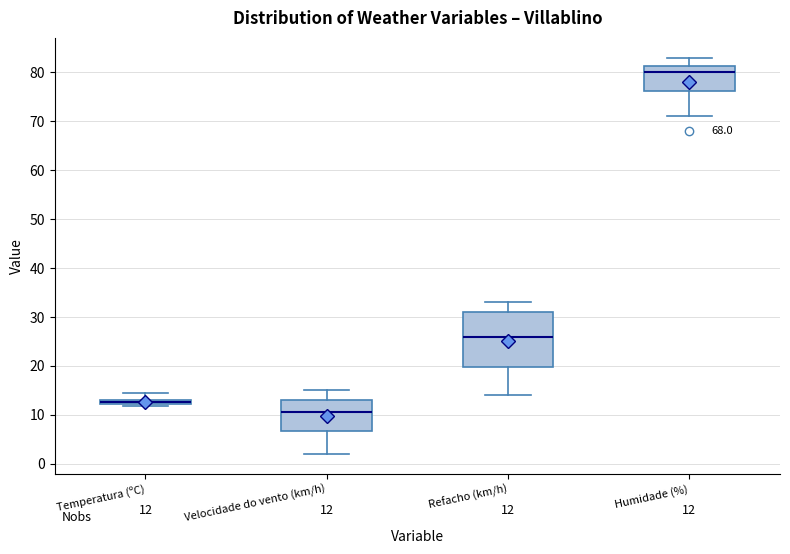

Which box has the highest median line?

Humidade (%)